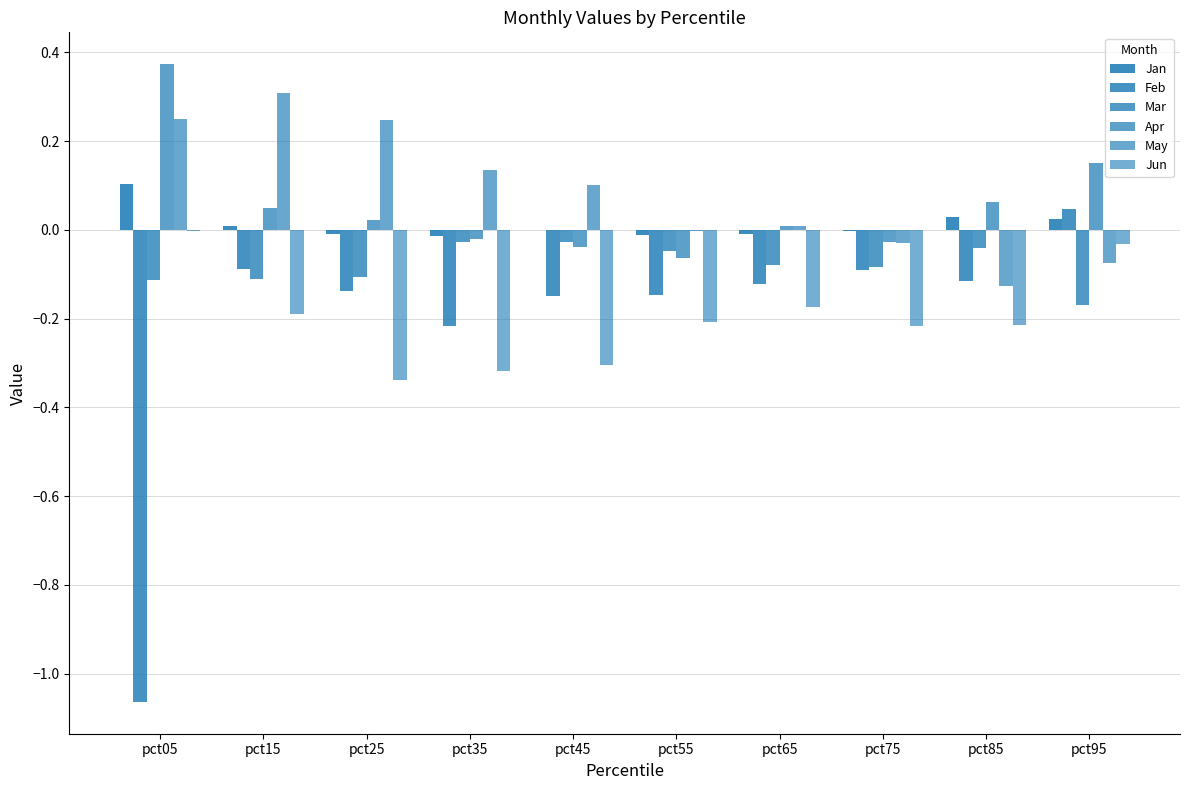

How many categories are shown in the chart?

10